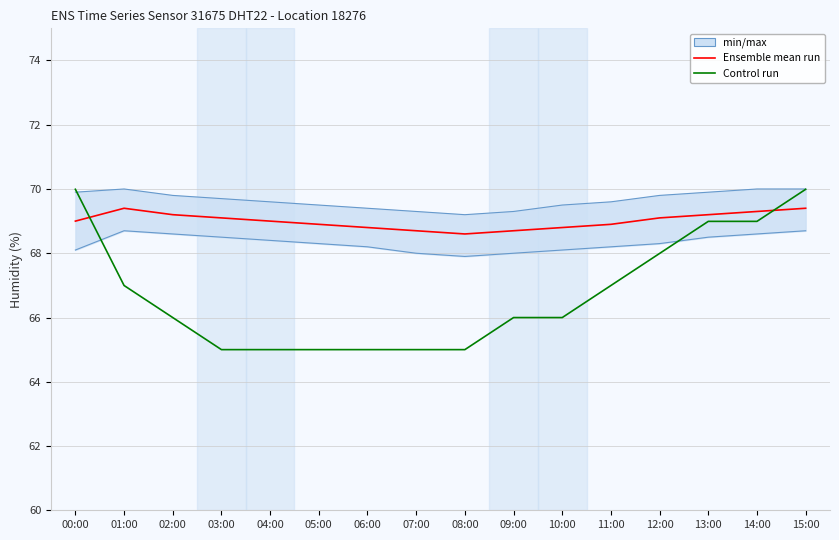

Is this an area chart (filled region under the line)?

No